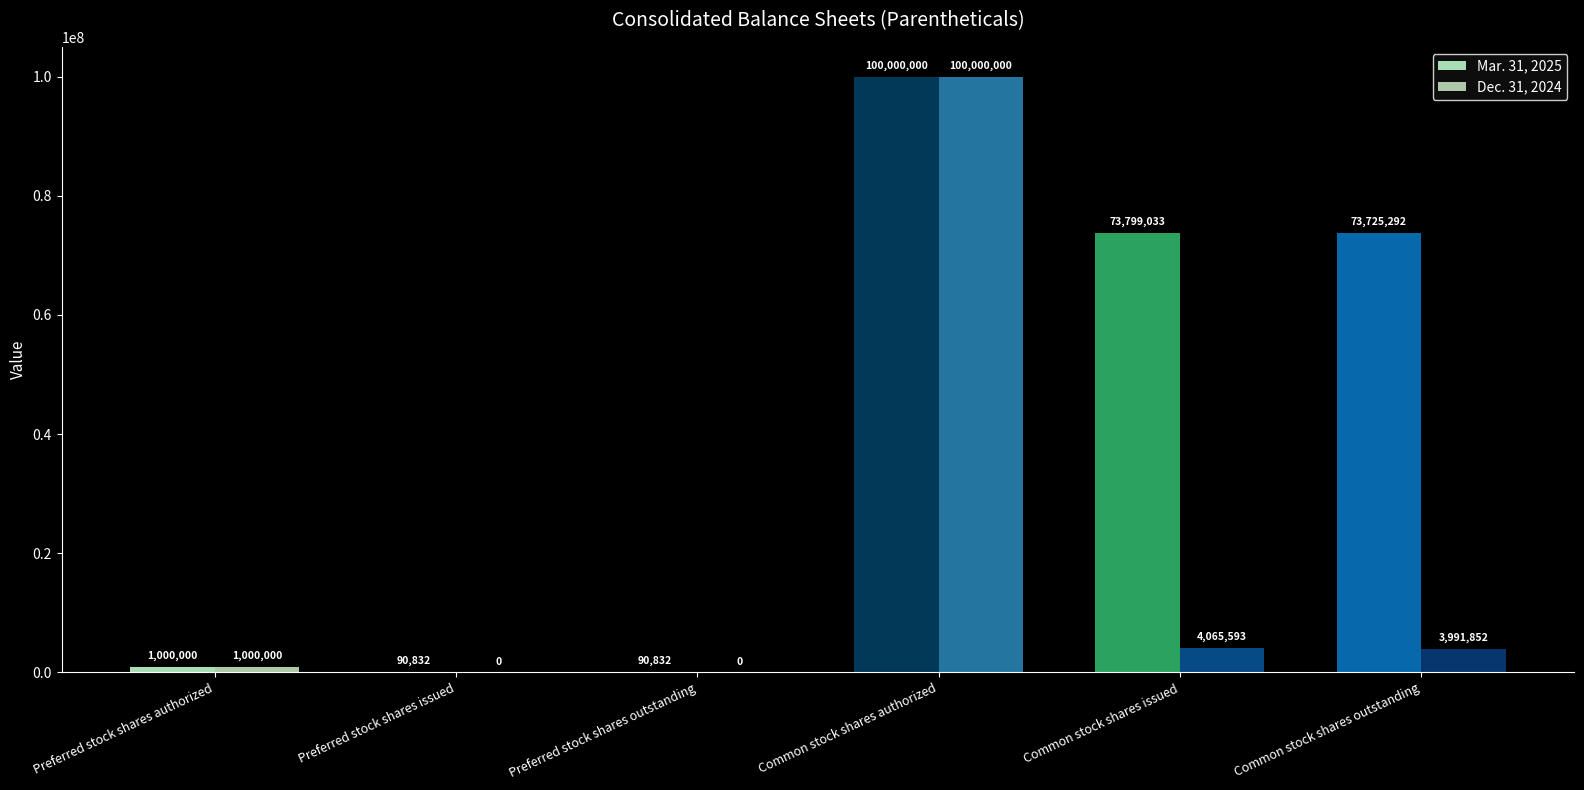

Reading left to right, what are all the values shown in this chart?

Mar. 31, 2025: Preferred stock shares authorized=1000000	Preferred stock shares issued=90832	Preferred stock shares outstanding=90832	Common stock shares authorized=100000000	Common stock shares issued=73799033	Common stock shares outstanding=73725292
Dec. 31, 2024: Preferred stock shares authorized=1000000	Preferred stock shares issued=0	Preferred stock shares outstanding=0	Common stock shares authorized=100000000	Common stock shares issued=4065593	Common stock shares outstanding=3991852